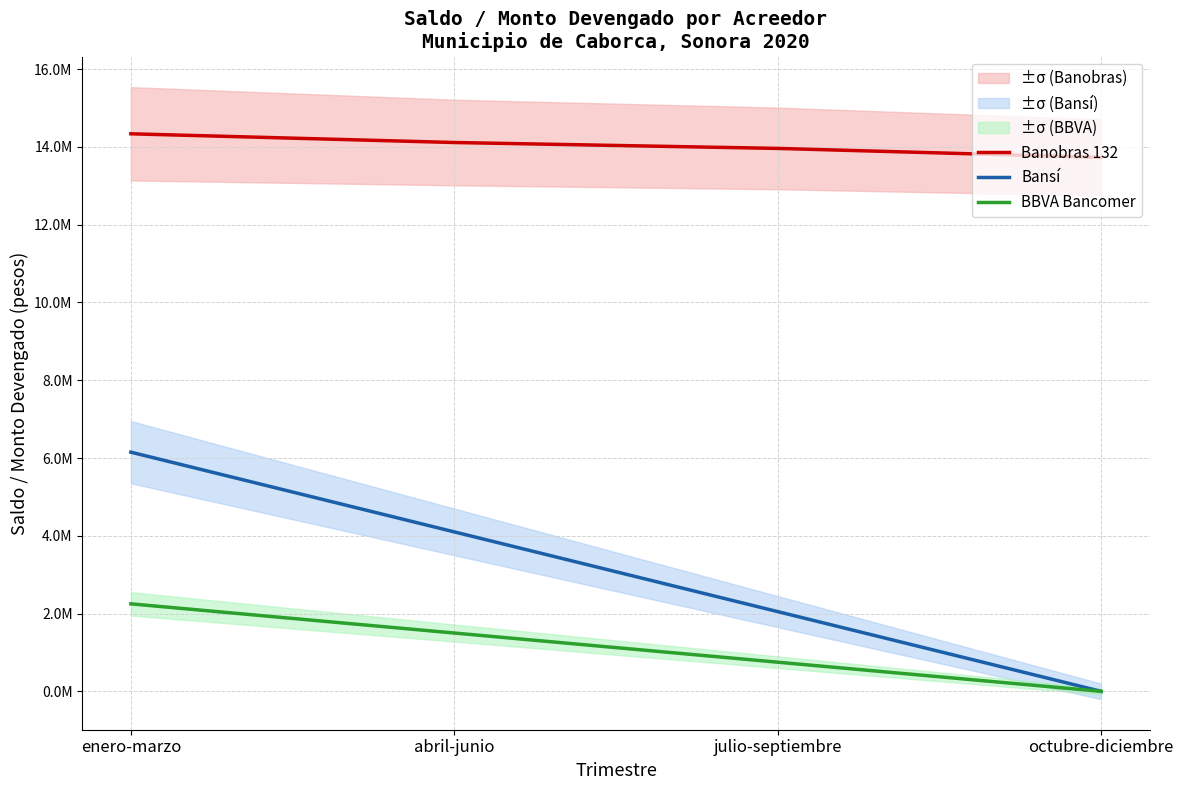

The Bansí series shows 2102878.8 at enero-marzo. True or false?

False